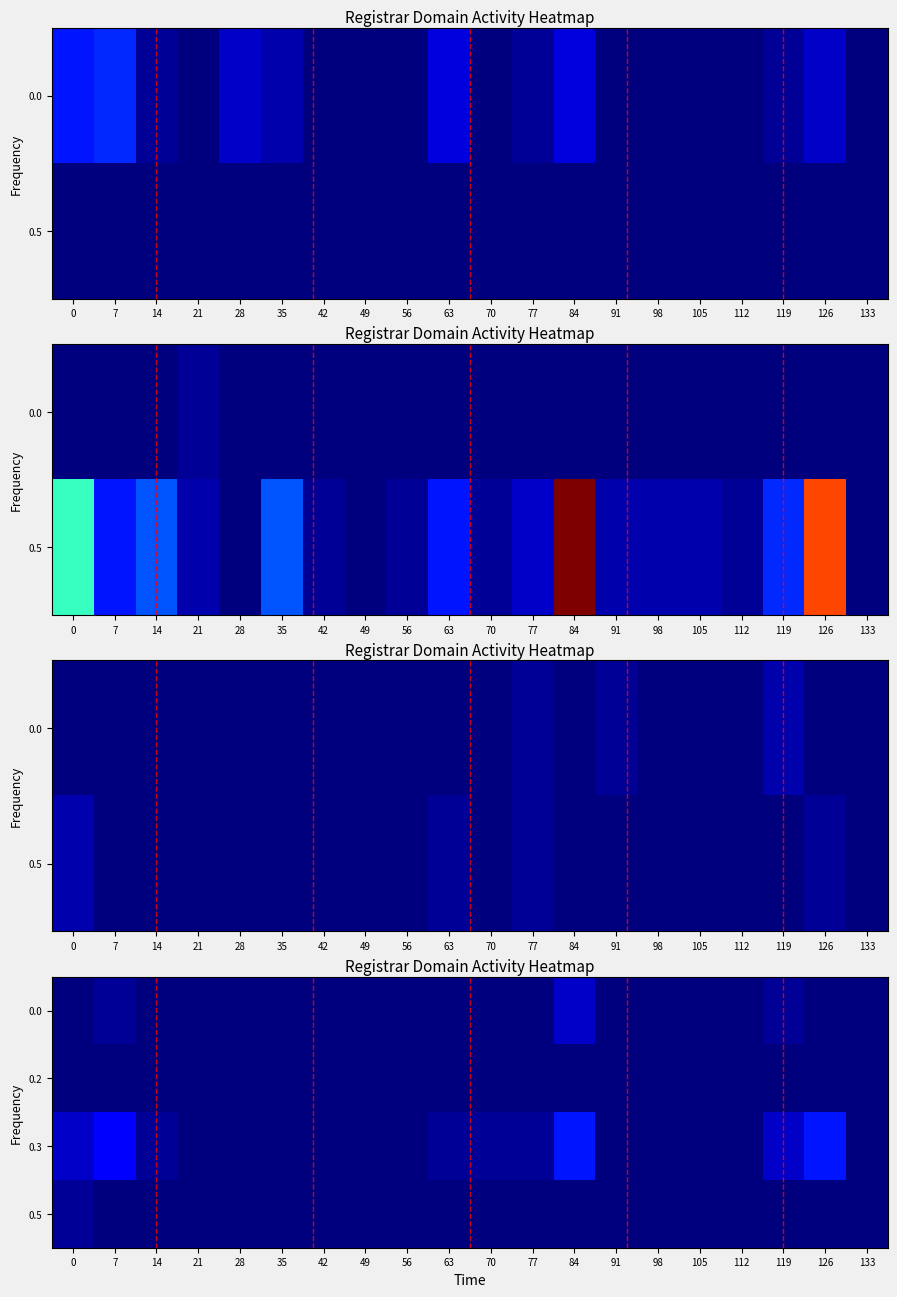

What is the sum of all 0.0 values?

5